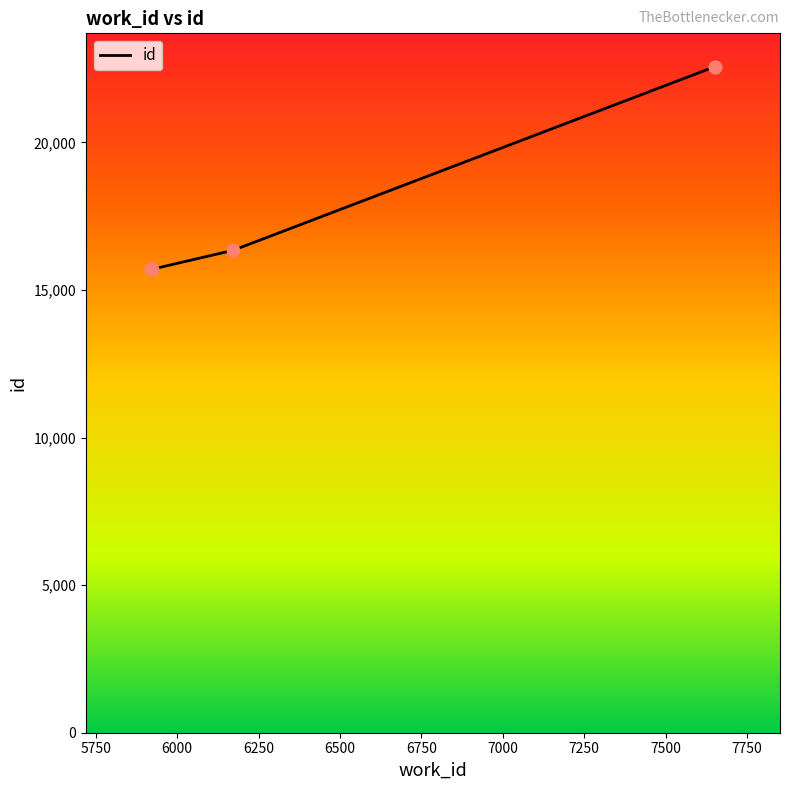

True or false: the data has more than 1 interior local peaks.

False